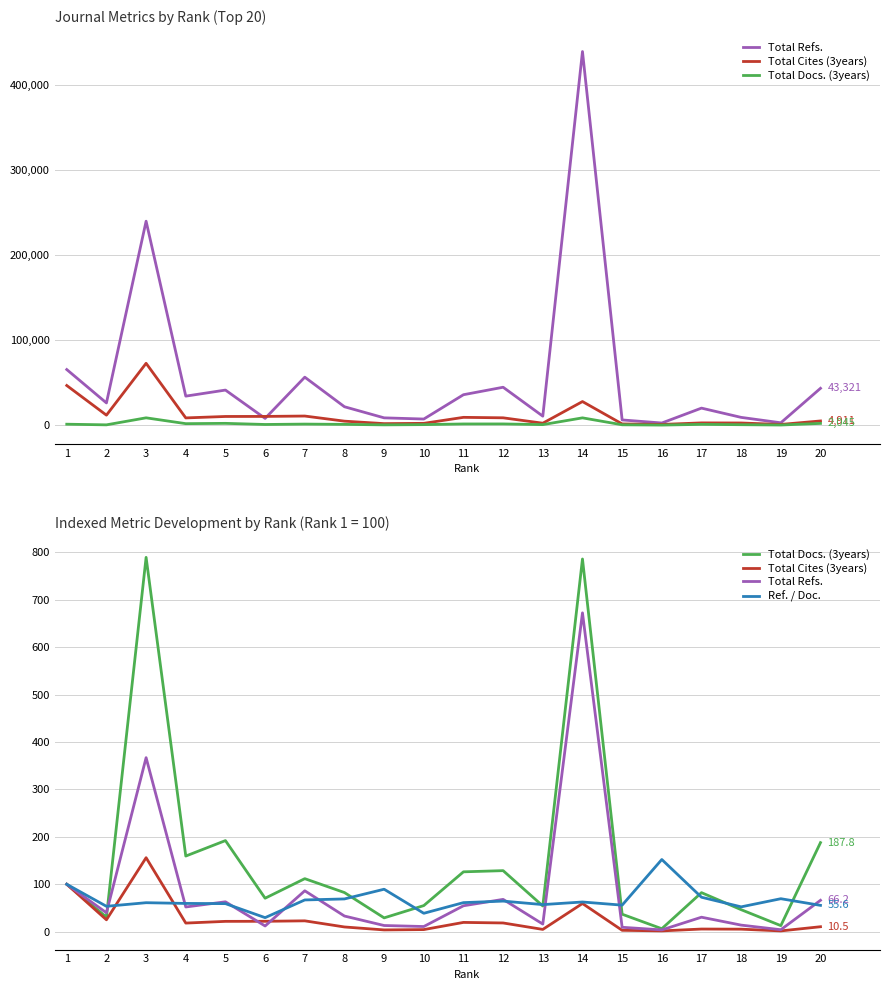

What is the sum of all Total Docs. (3years) values?

3088.5